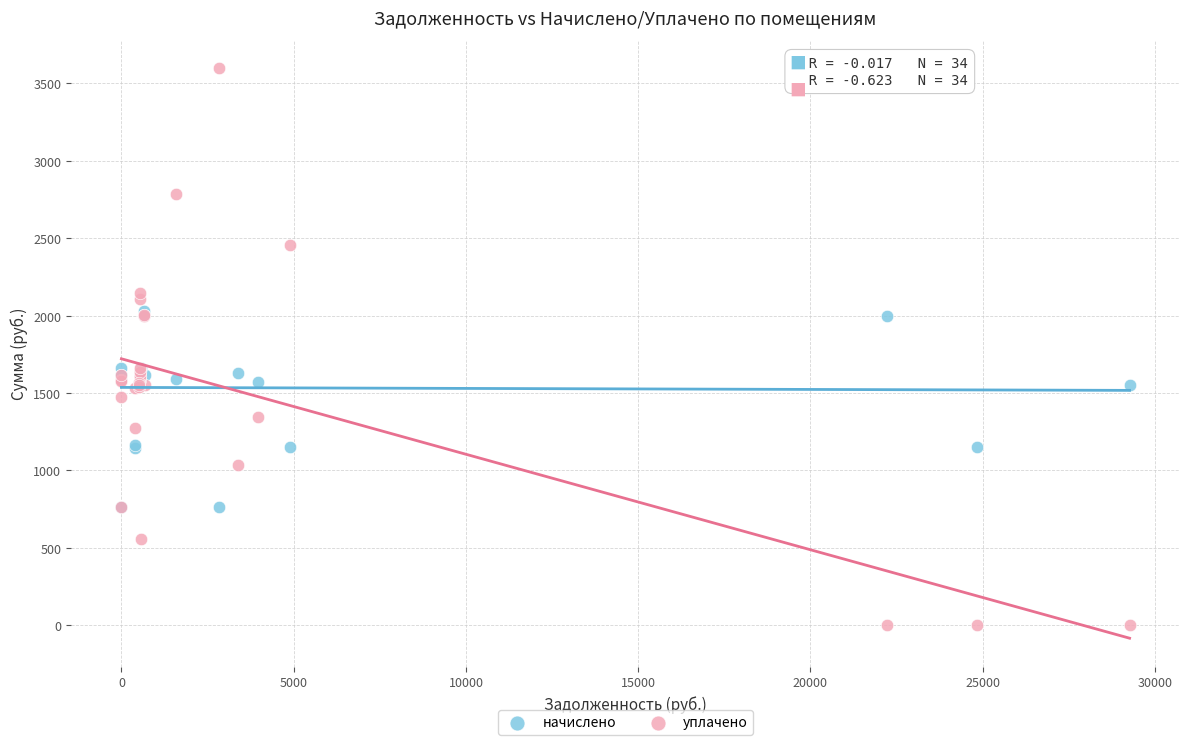

Which series contains the lowest Y value?

уплачено